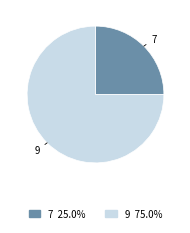

What is the largest slice in the pie chart?

9